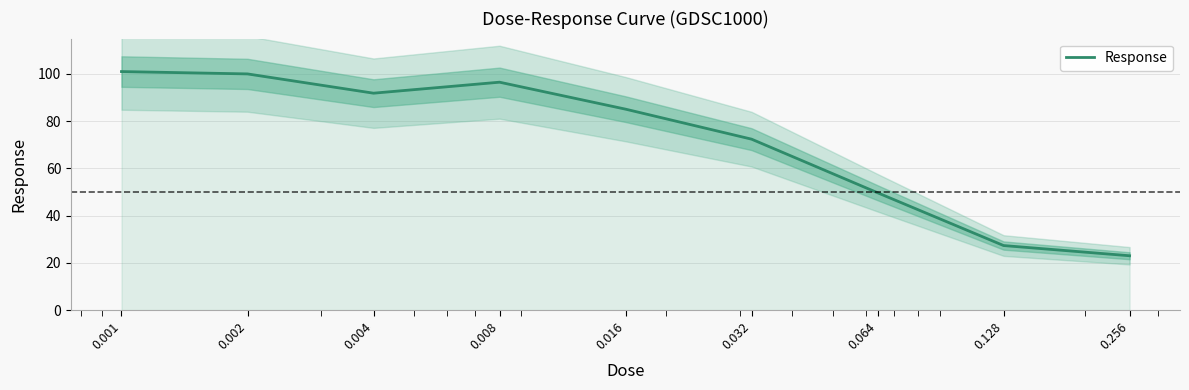

The value at 0.004 is 91.9. True or false?

True